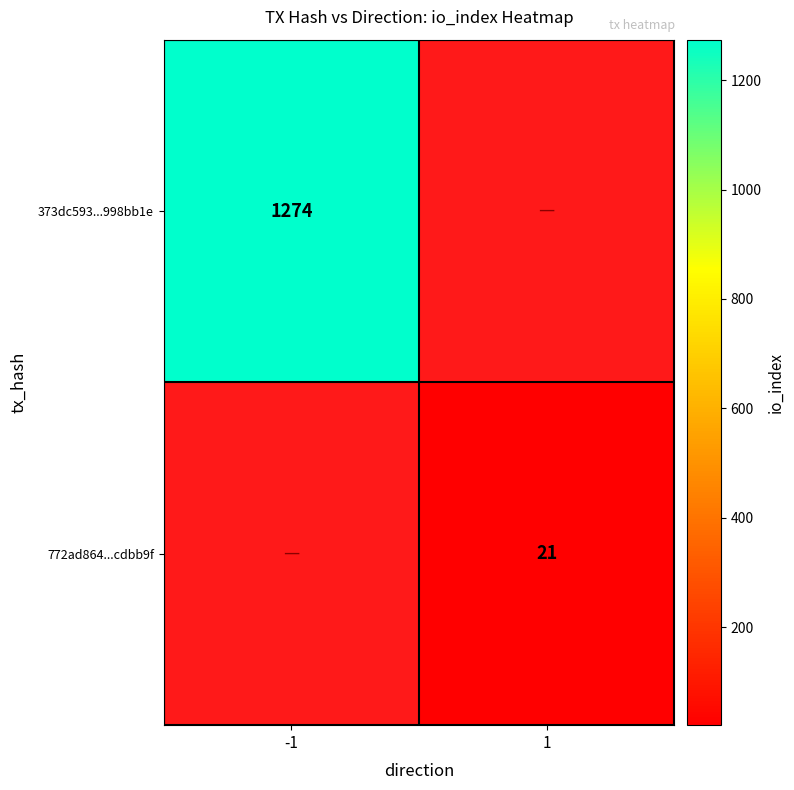

Is the value of 373dc593...998bb1e at -1 greater than the value of 772ad864...cdbb9f at 1?

Yes